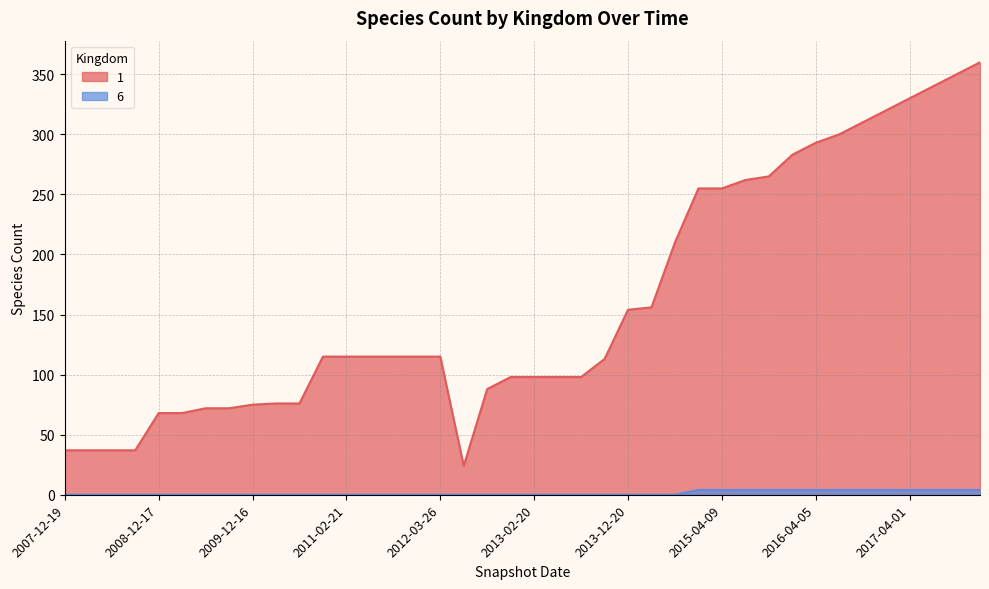

True or false: 6 has more than 0 interior local peaks.

False